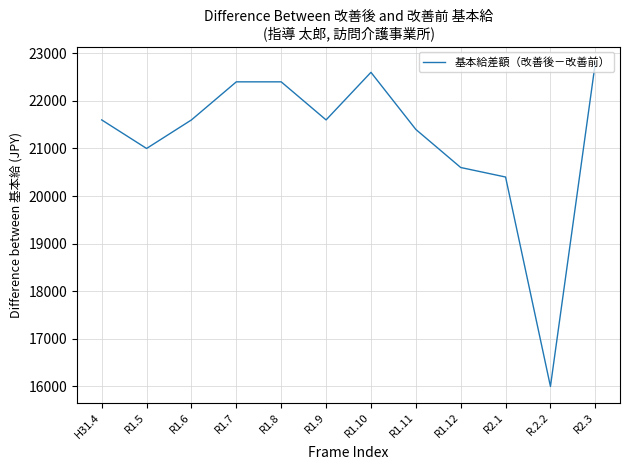

At which category does the chart reach its minimum across all series?

R.2.2